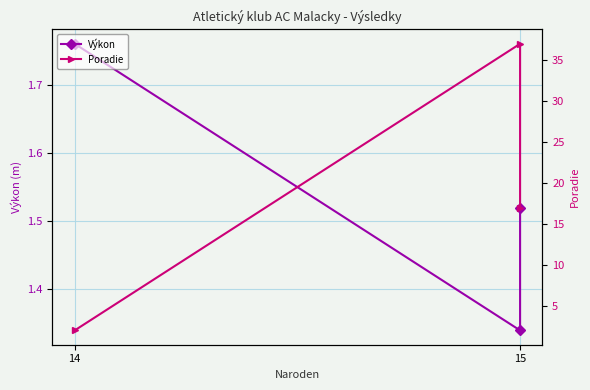

What are all the series names shown in the legend?

Výkon, Poradie